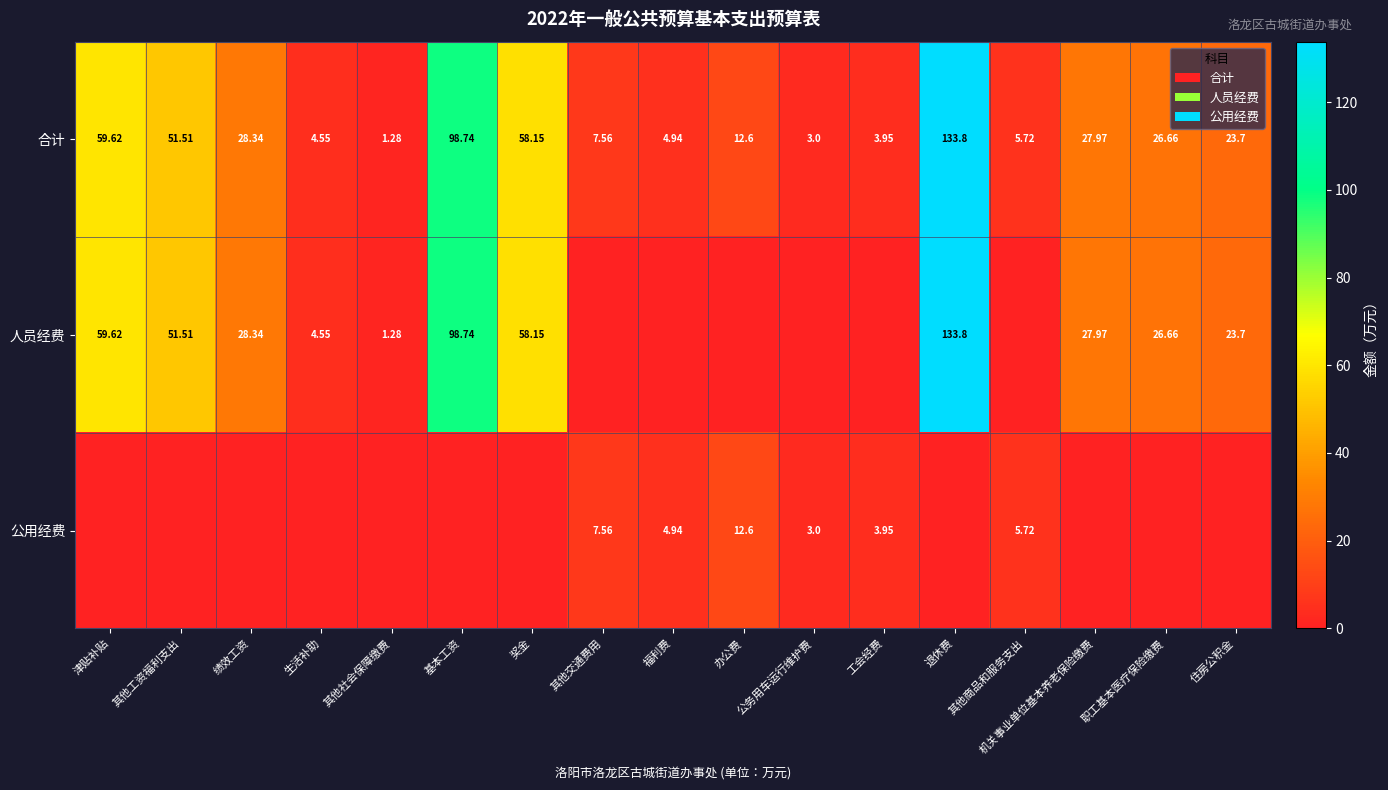

Where is 合计 nearest to the value 67?

津贴补贴